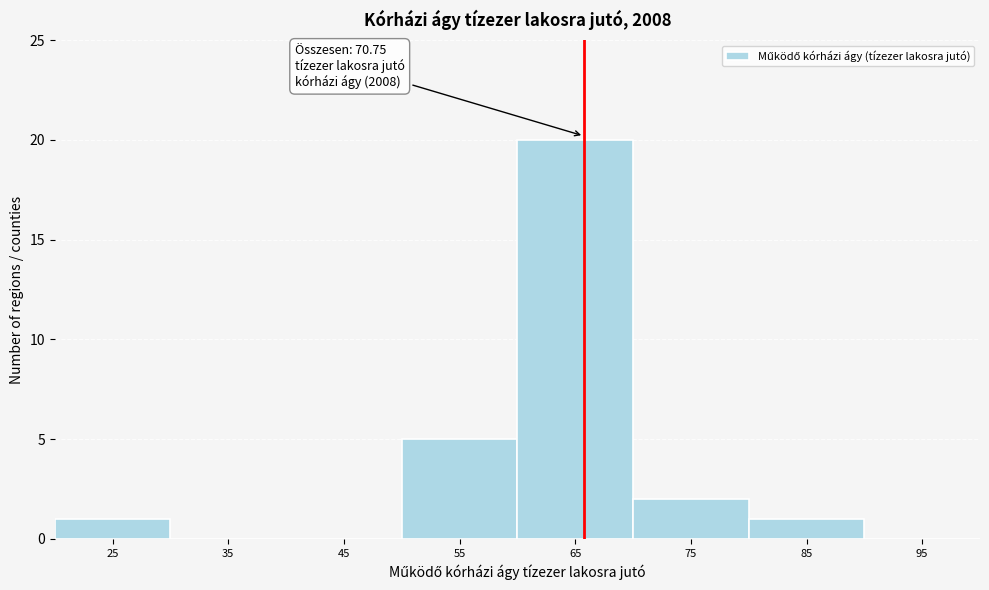

Reading right to left, what are all the values shown in this chart?

95=0	85=1	75=2	65=20	55=5	45=0	35=0	25=1